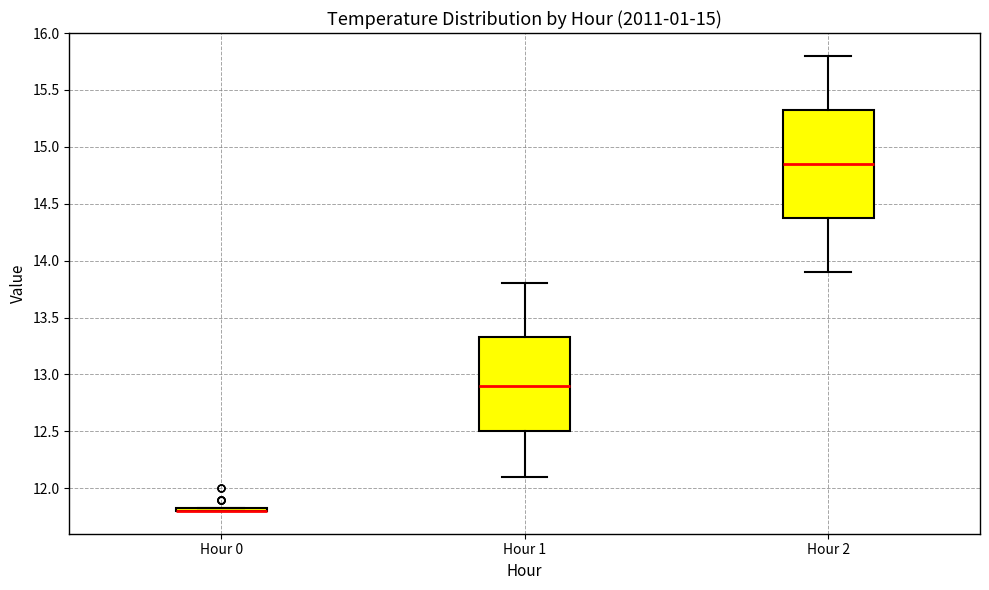

Reading left to right, transcribe this box plot: for each box, give where its median line is, the range the box spans, and where its two whiskers end, as read against the y-axis. The values are not printed on the chart, so give them approximately, as read against the axis.

Hour 0: box collapsed to a line at 11.80, whiskers 11.80 to 11.85
Hour 1: median 12.90, box 12.50 to 13.35, whiskers 12.10 to 13.80
Hour 2: median 14.85, box 14.40 to 15.35, whiskers 13.90 to 15.80